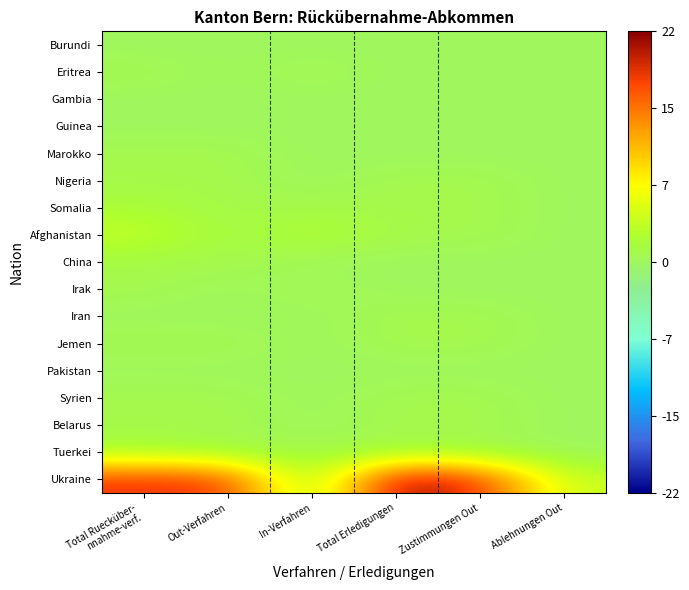

Reading left to right, extract all data points from this chart.

Burundi: Total Ruecküber-
nnahme-verf.=0	Out-Verfahren=0	In-Verfahren=0	Total Erledigungen=0	Zustimmungen Out=0	Ablehnungen Out=0
Eritrea: Total Ruecküber-
nnahme-verf.=1	Out-Verfahren=0	In-Verfahren=1	Total Erledigungen=0	Zustimmungen Out=0	Ablehnungen Out=0
Gambia: Total Ruecküber-
nnahme-verf.=0	Out-Verfahren=0	In-Verfahren=0	Total Erledigungen=0	Zustimmungen Out=0	Ablehnungen Out=0
Guinea: Total Ruecküber-
nnahme-verf.=0	Out-Verfahren=0	In-Verfahren=0	Total Erledigungen=0	Zustimmungen Out=0	Ablehnungen Out=0
Marokko: Total Ruecküber-
nnahme-verf.=1	Out-Verfahren=1	In-Verfahren=0	Total Erledigungen=0	Zustimmungen Out=0	Ablehnungen Out=0
Nigeria: Total Ruecküber-
nnahme-verf.=1	Out-Verfahren=1	In-Verfahren=0	Total Erledigungen=1	Zustimmungen Out=1	Ablehnungen Out=0
Somalia: Total Ruecküber-
nnahme-verf.=2	Out-Verfahren=1	In-Verfahren=1	Total Erledigungen=1	Zustimmungen Out=1	Ablehnungen Out=0
Afghanistan: Total Ruecküber-
nnahme-verf.=4	Out-Verfahren=1	In-Verfahren=3	Total Erledigungen=1	Zustimmungen Out=1	Ablehnungen Out=0
China: Total Ruecküber-
nnahme-verf.=1	Out-Verfahren=1	In-Verfahren=0	Total Erledigungen=0	Zustimmungen Out=0	Ablehnungen Out=0
Irak: Total Ruecküber-
nnahme-verf.=1	Out-Verfahren=0	In-Verfahren=1	Total Erledigungen=0	Zustimmungen Out=0	Ablehnungen Out=0
Iran: Total Ruecküber-
nnahme-verf.=0	Out-Verfahren=0	In-Verfahren=0	Total Erledigungen=1	Zustimmungen Out=1	Ablehnungen Out=0
Jemen: Total Ruecküber-
nnahme-verf.=1	Out-Verfahren=1	In-Verfahren=0	Total Erledigungen=1	Zustimmungen Out=1	Ablehnungen Out=0
Pakistan: Total Ruecküber-
nnahme-verf.=0	Out-Verfahren=0	In-Verfahren=0	Total Erledigungen=0	Zustimmungen Out=0	Ablehnungen Out=0
Syrien: Total Ruecküber-
nnahme-verf.=1	Out-Verfahren=1	In-Verfahren=0	Total Erledigungen=1	Zustimmungen Out=1	Ablehnungen Out=0
Belarus: Total Ruecküber-
nnahme-verf.=1	Out-Verfahren=1	In-Verfahren=0	Total Erledigungen=1	Zustimmungen Out=1	Ablehnungen Out=0
Tuerkei: Total Ruecküber-
nnahme-verf.=2	Out-Verfahren=1	In-Verfahren=1	Total Erledigungen=1	Zustimmungen Out=1	Ablehnungen Out=0
Ukraine: Total Ruecküber-
nnahme-verf.=18	Out-Verfahren=18	In-Verfahren=0	Total Erledigungen=22	Zustimmungen Out=18	Ablehnungen Out=4